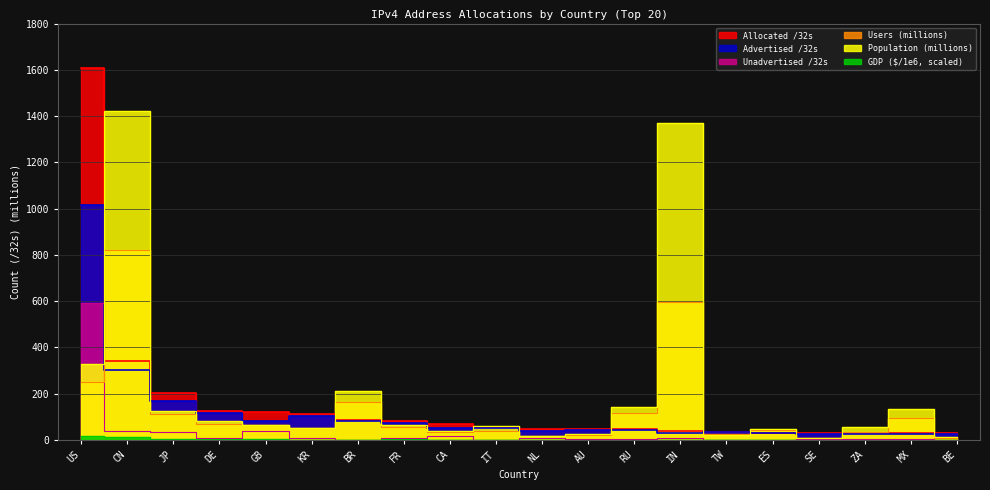

Is the value of Allocated /32s at NL greater than the value of Population at ZA?

No